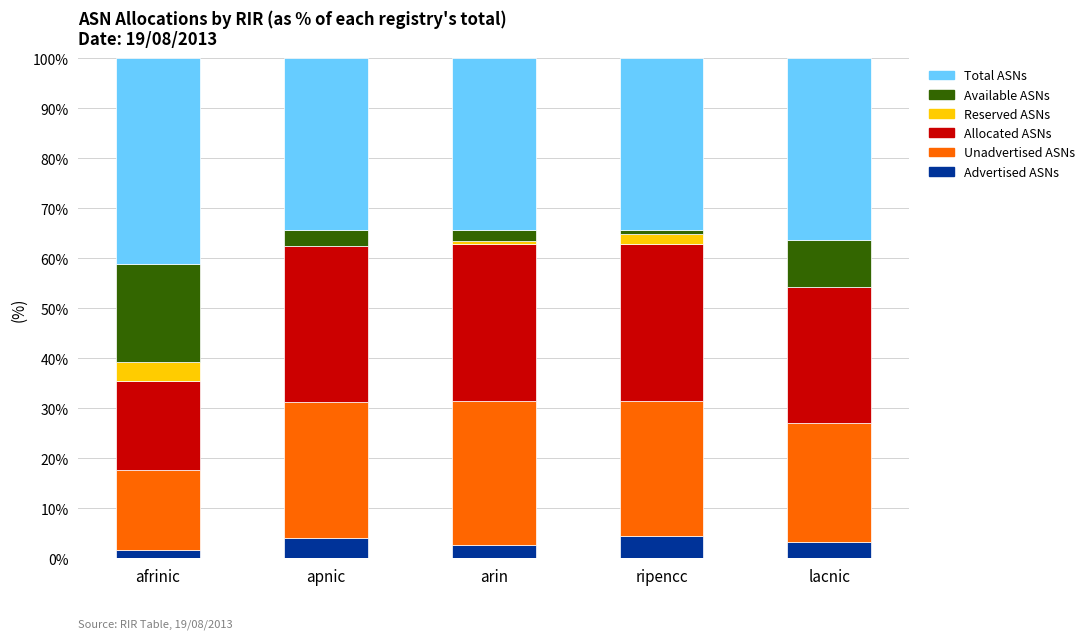

Reading left to right, list the values for the Advertised ASNs series.

afrinic=1.8	apnic=4.0	arin=2.6	ripencc=4.6	lacnic=3.3